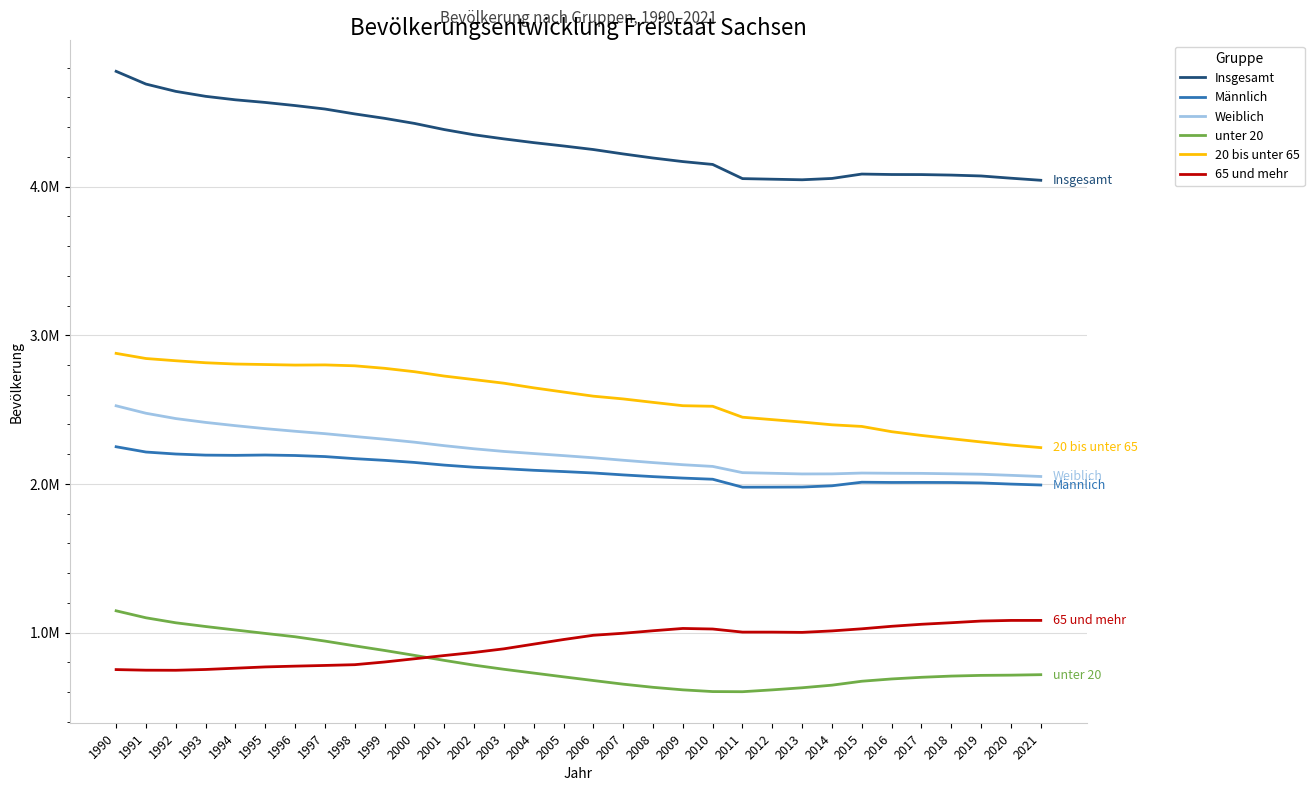

Is this an area chart (filled region under the line)?

No